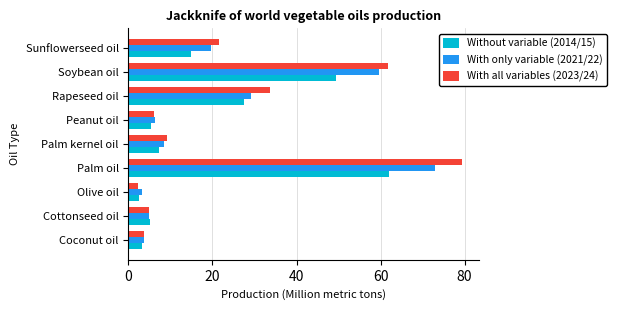

List the series in order of their peak value, highest first.

With all variables (2023/24), With only variable (2021/22), Without variable (2014/15)